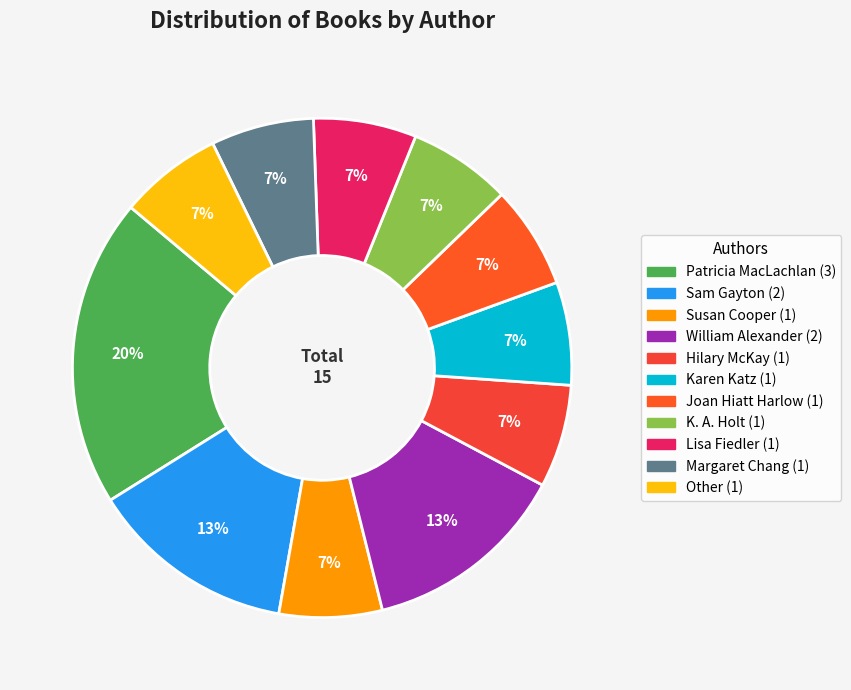

What percentage is NOT represented by Patricia MacLachlan?

80.0%